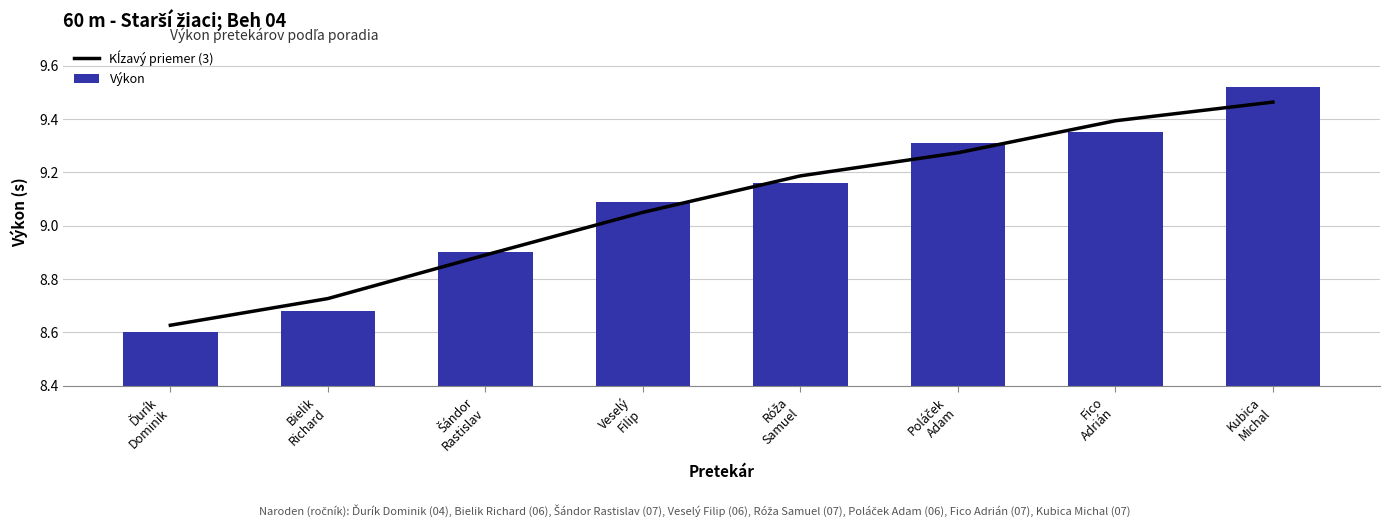

Reading left to right, transcribe all the data shown in this chart.

Kĺzavý priemer (3): 8.6	8.7	8.9	9.0	9.2	9.3	9.4	9.5
Výkon: 8.6	8.7	8.9	9.1	9.2	9.3	9.3	9.5